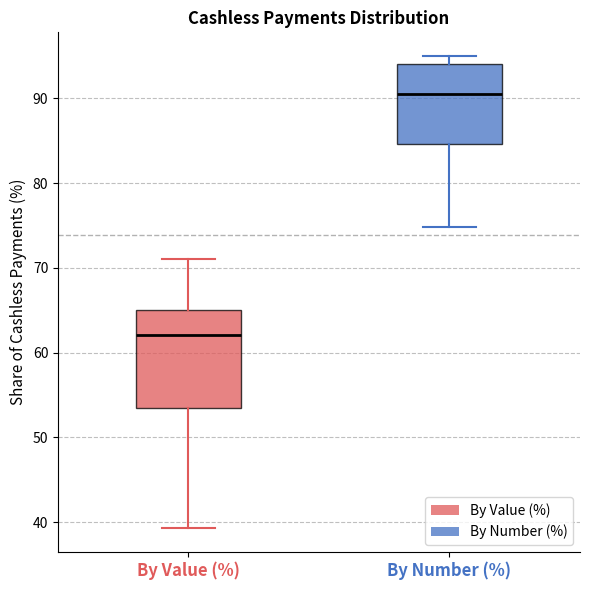

Reading left to right, read every box against the y-axis: the position of its median line, the range the box covers, and the ends of its whiskers. The values are not printed on the chart, so give them approximately, as read against the axis.

By Value (%): median 62, box 54 to 65, whiskers 39 to 71
By Number (%): median 91, box 85 to 94, whiskers 75 to 95